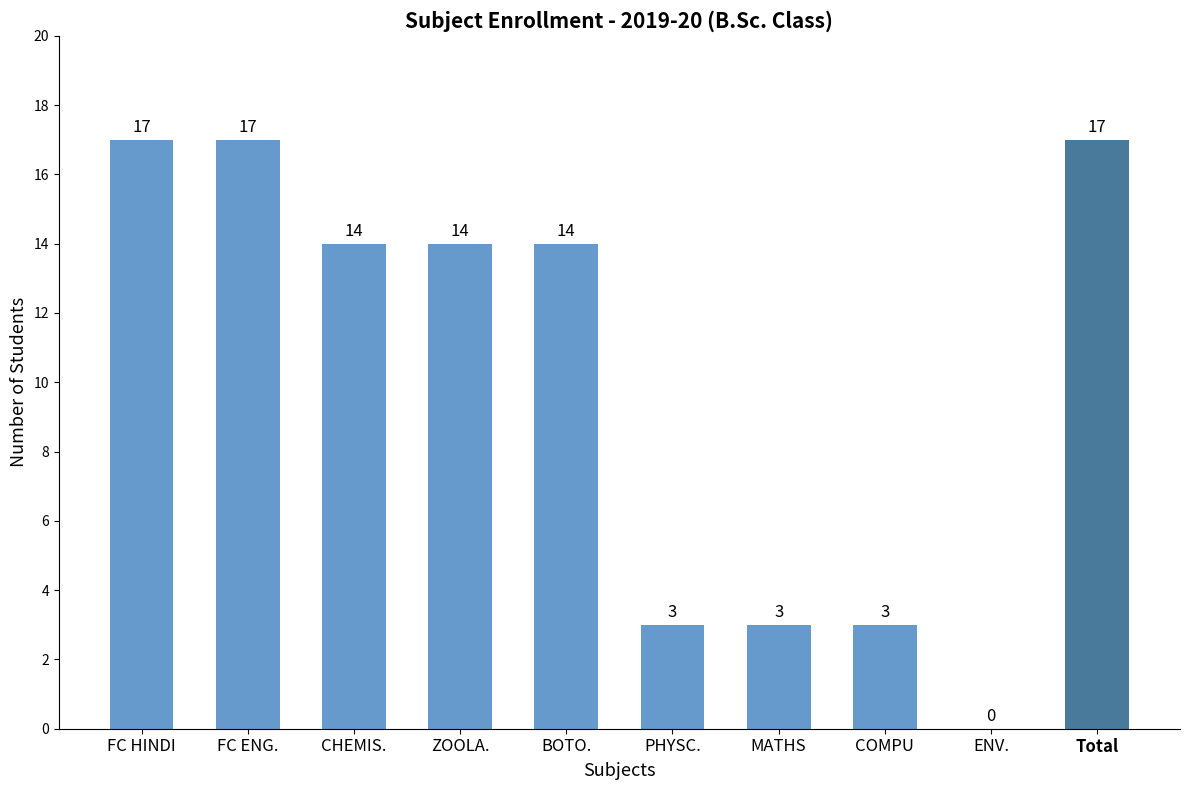

Read the value at PHYSC., to the nearest 5.

5